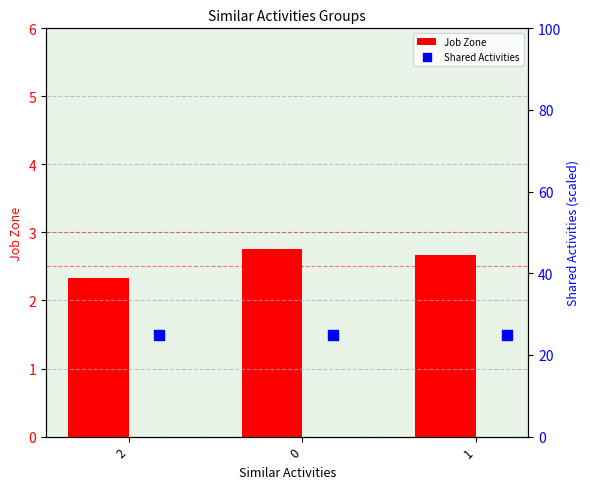

What are all the series names shown in the legend?

Job Zone, Shared Activities